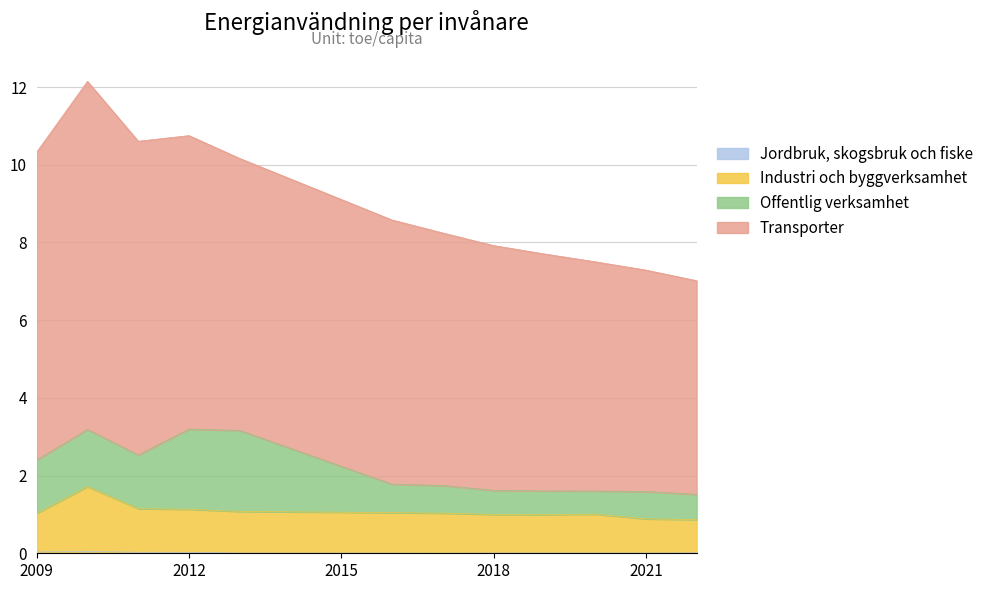

Does the chart display data point markers on the line(s)?

No